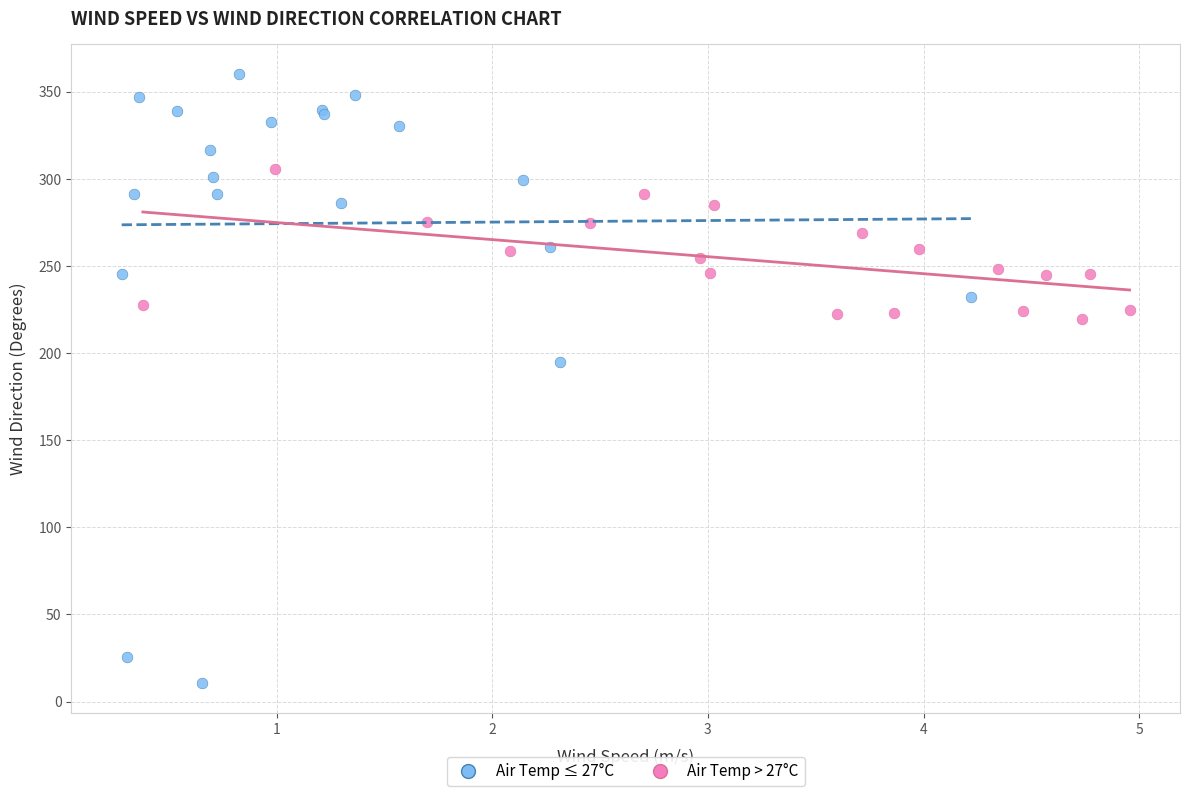

Which series reaches the maximum Y coordinate?

Air Temp ≤ 27°C